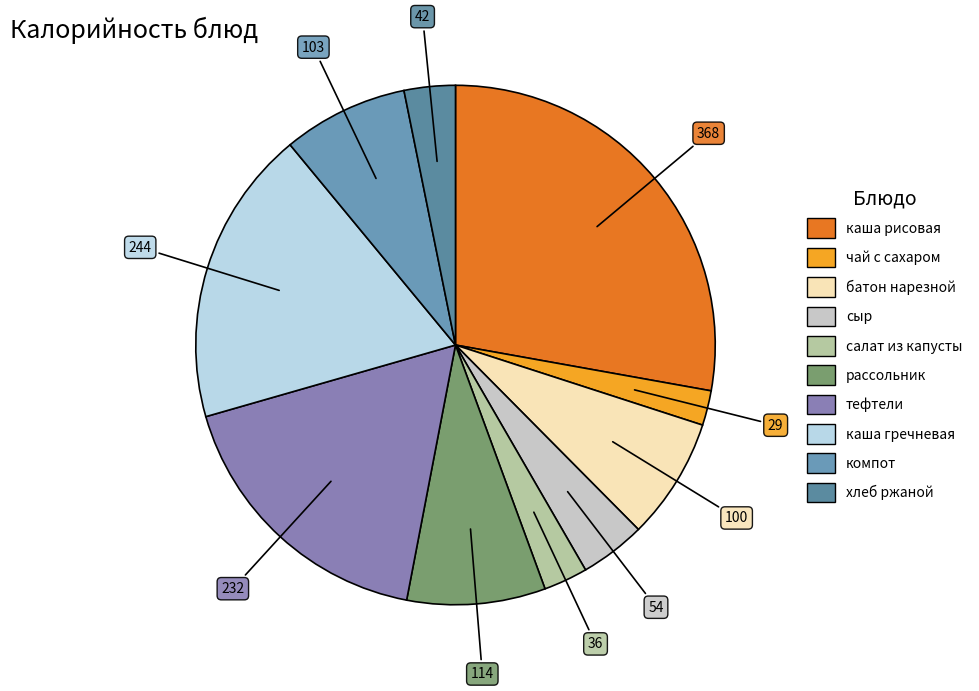

The рассольник slice represents 9% of the pie. True or false?

True